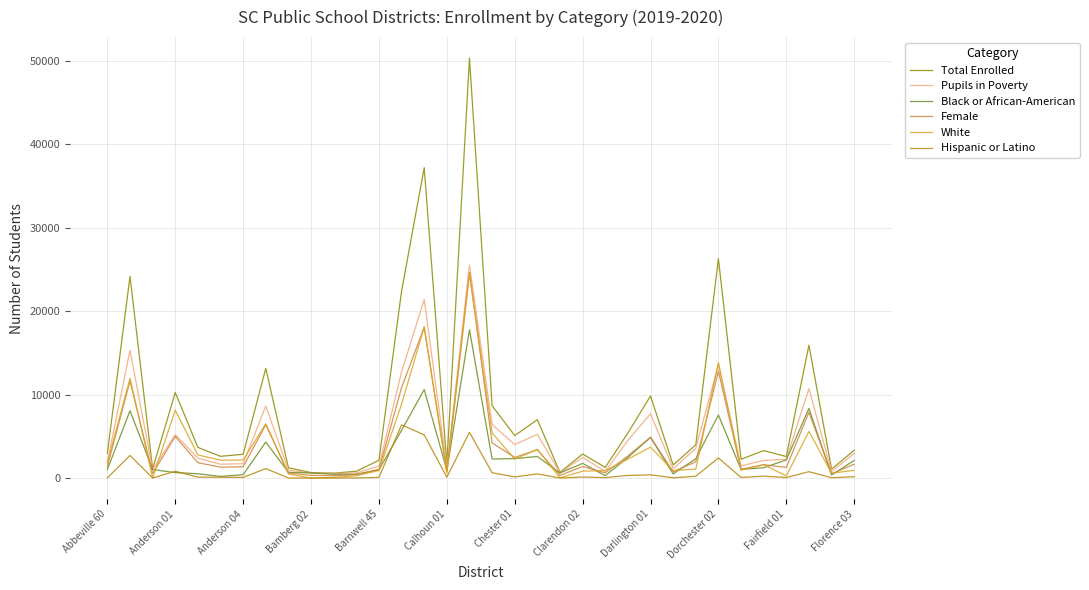

Is this an area chart (filled region under the line)?

No